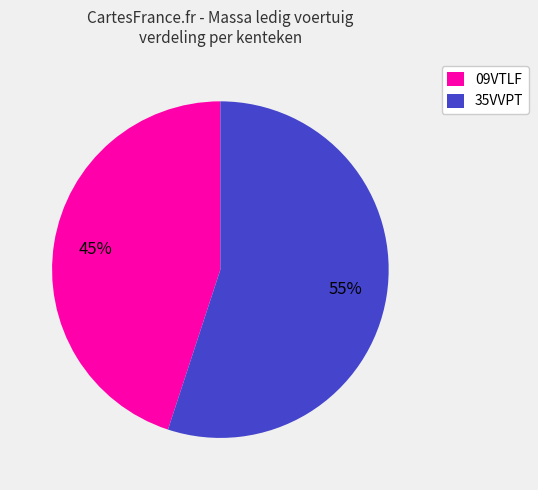

Combined, do 09VTLF and 35VVPT account for over 50%?

Yes